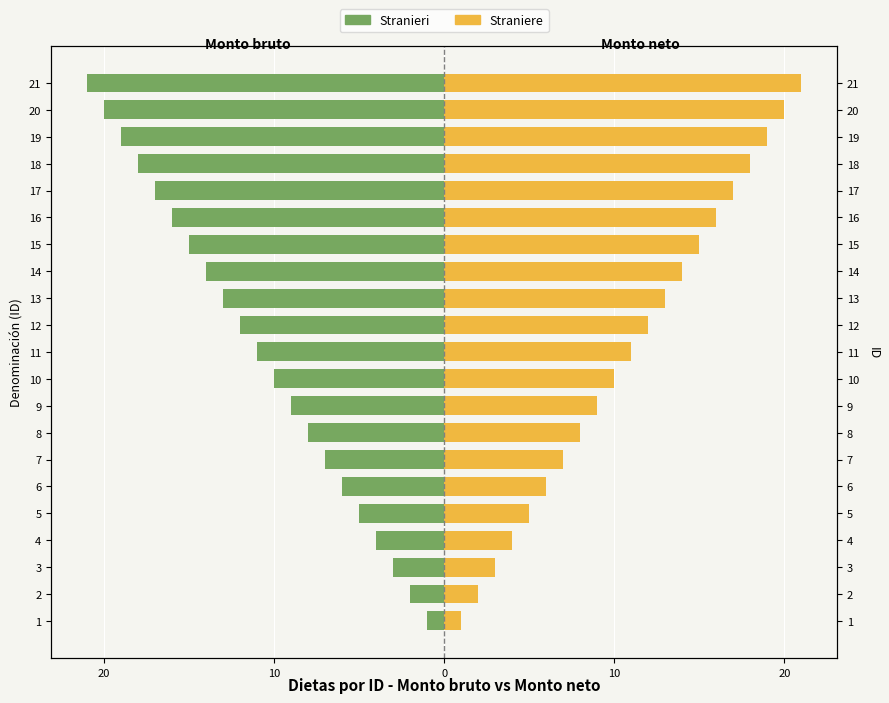

What is the difference between the maximum and minimum values in the Straniere series?

20